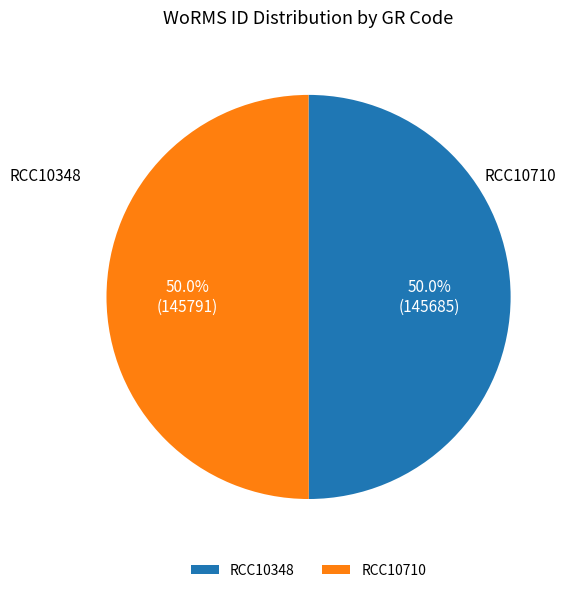

To the nearest percent, what is the combined percentage of RCC10348 and RCC10710?

100%